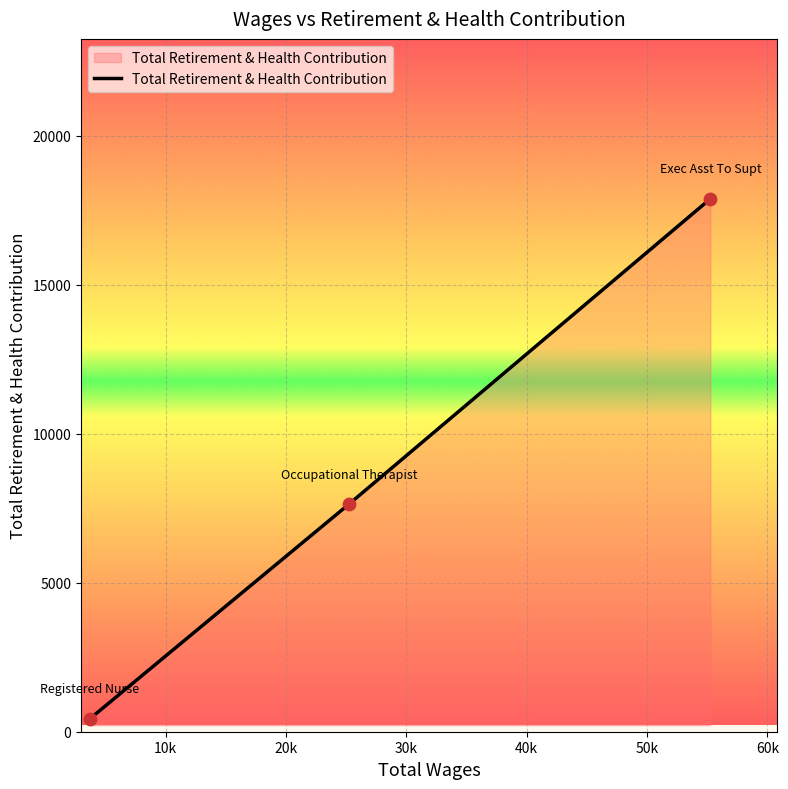

What is the maximum value shown in the chart?

17887